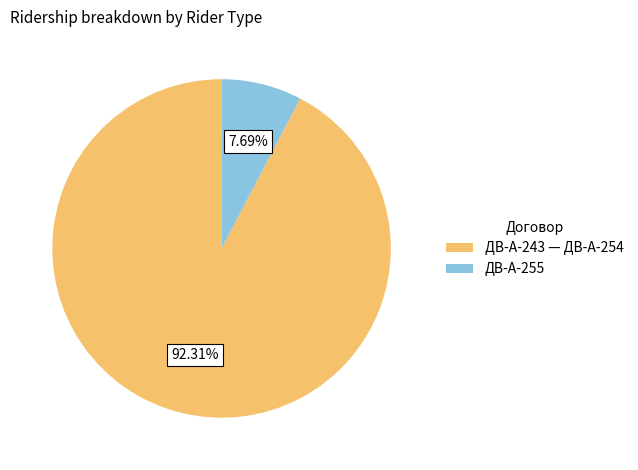

Which has a higher value, ДВ-А-255 or ДВ-А-243 — ДВ-А-254?

ДВ-А-243 — ДВ-А-254